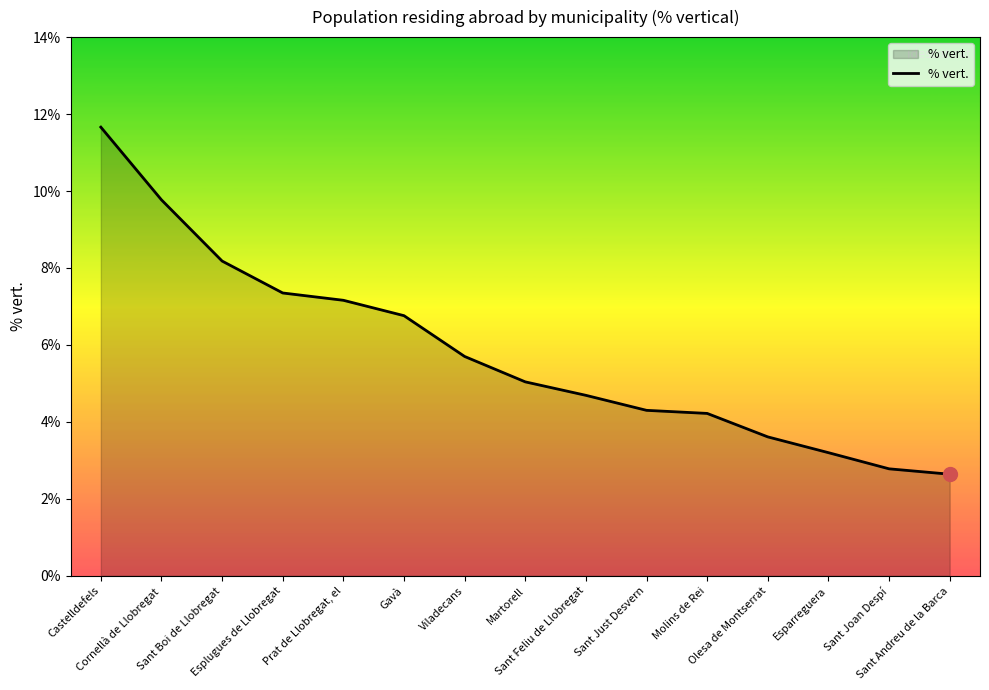

What is the smallest value displayed?

2.6